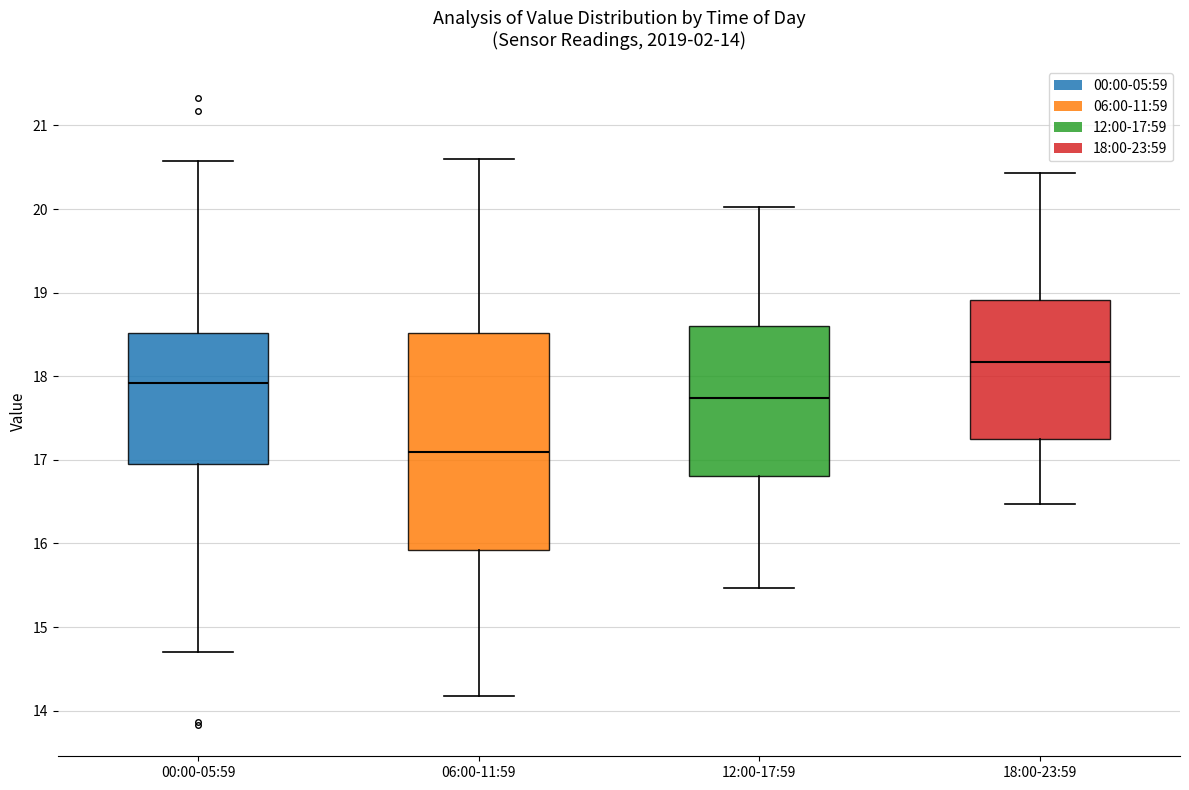

Which box is the tallest, from its lower edge to its upper edge?

06:00-11:59